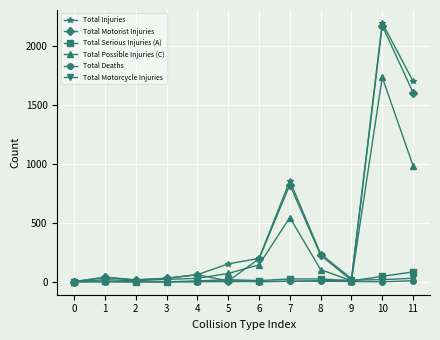

At which category is the sum across all series the highest?

10